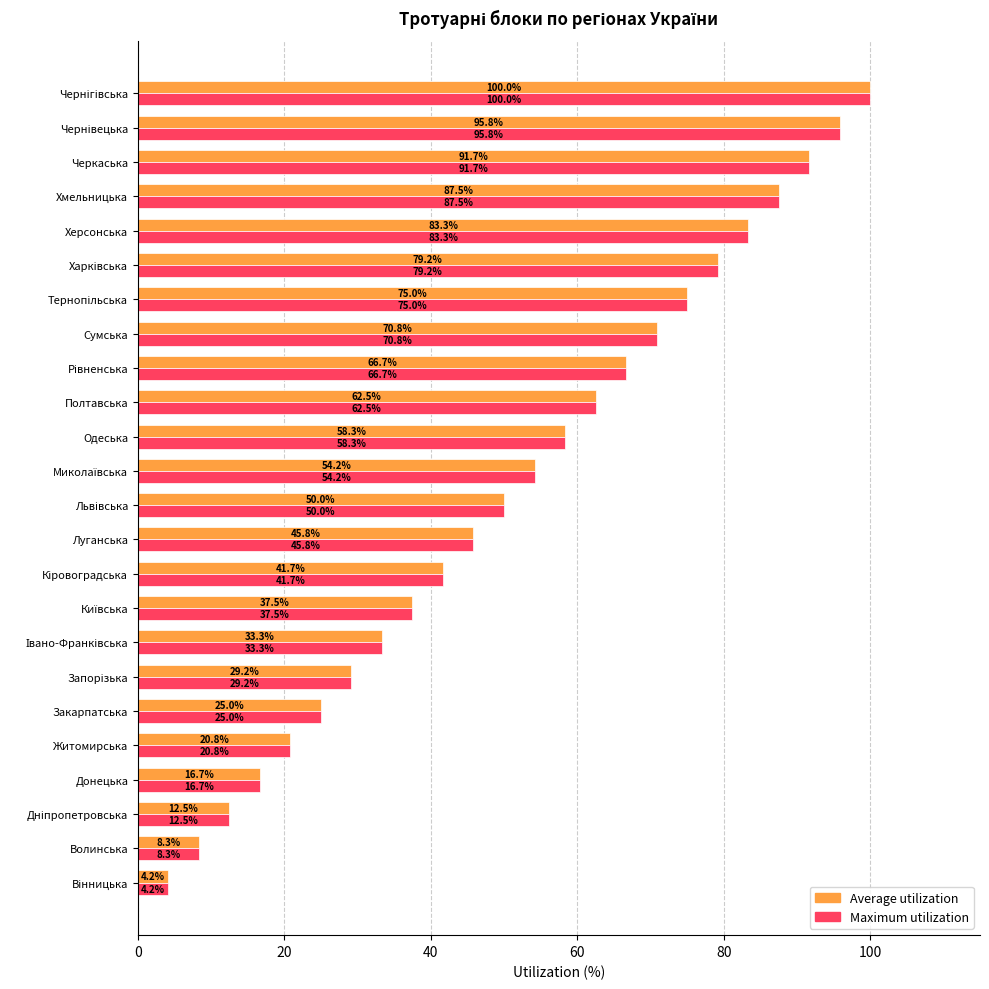

Read the Maximum utilization value at Сумська.

70.8